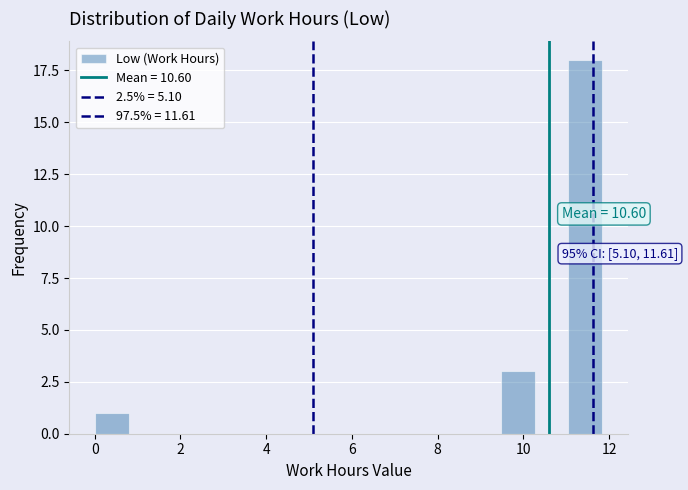

Read against the x-axis, roughly where is the centre of the tallest bar?

11.4